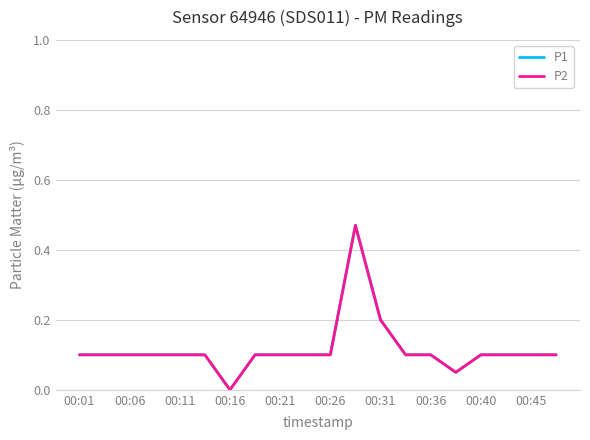

Is this an area chart (filled region under the line)?

No